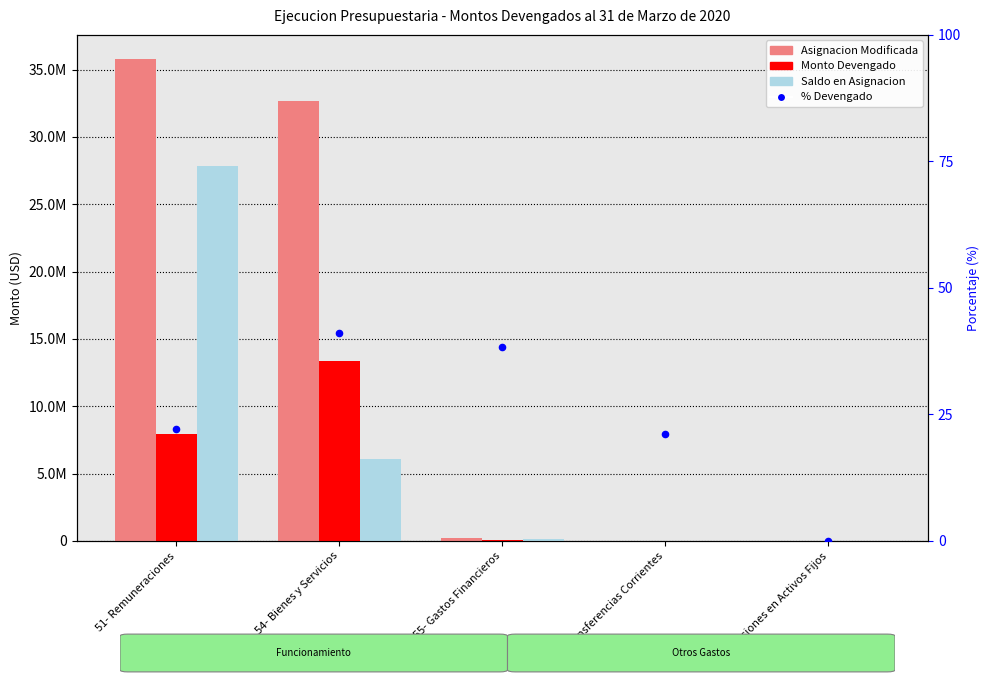

At which category is the sum across all series the highest?

51- Remuneraciones